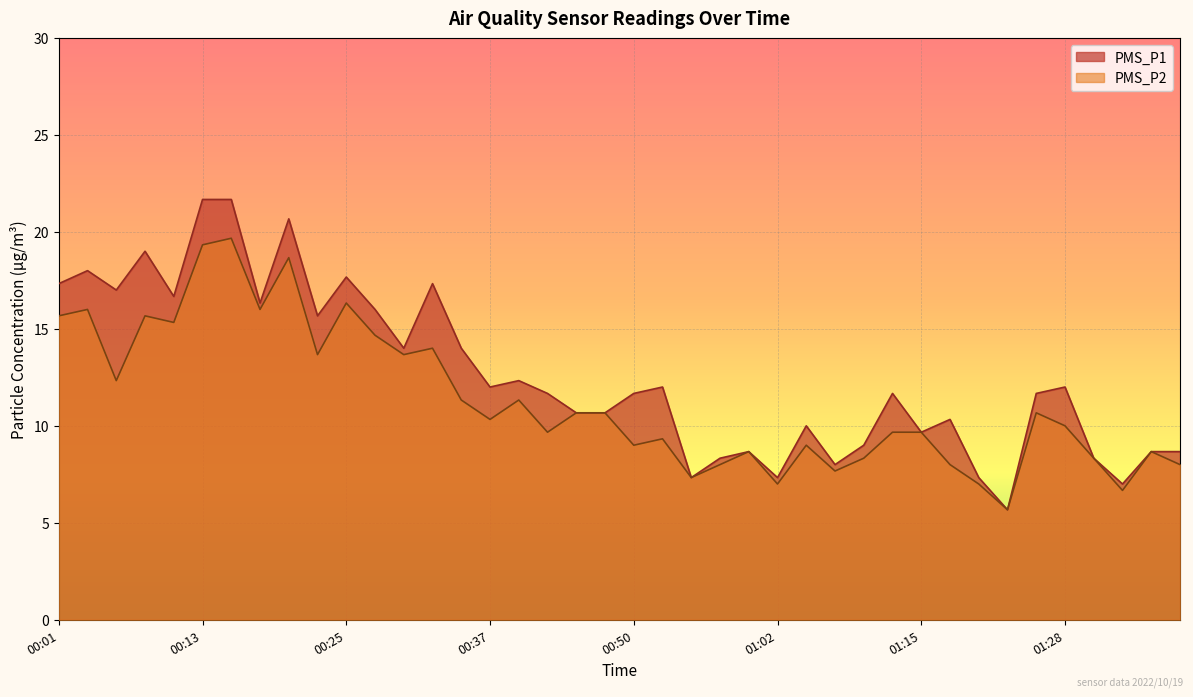

Where is the first local minimum for PMS_P1?

00:06